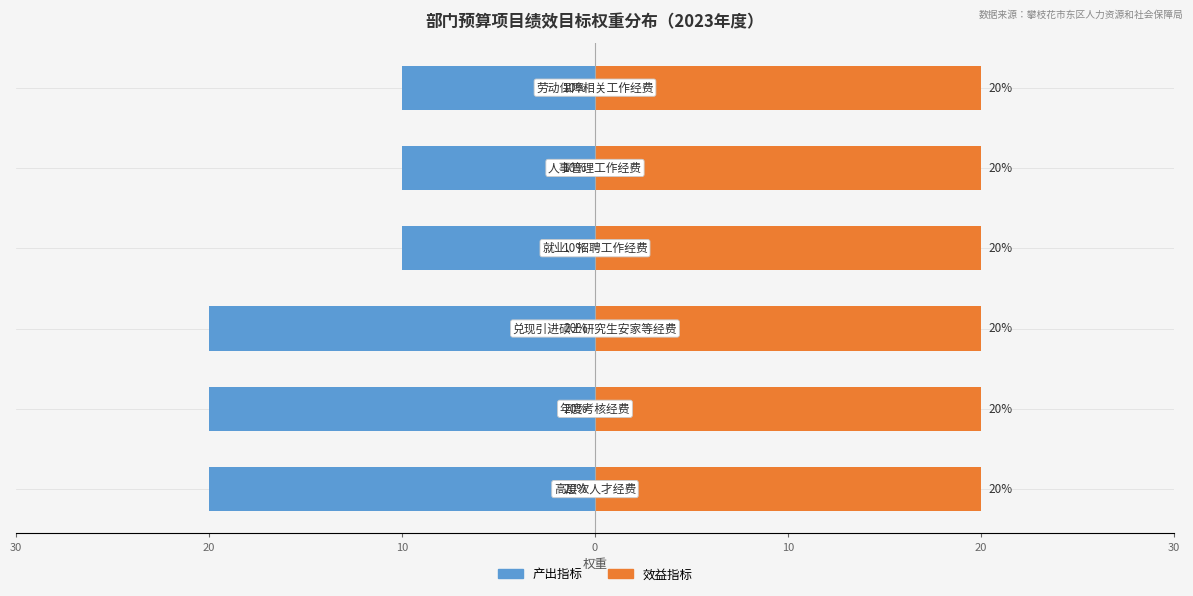

At how many categories does at least one series exceed -9?

6